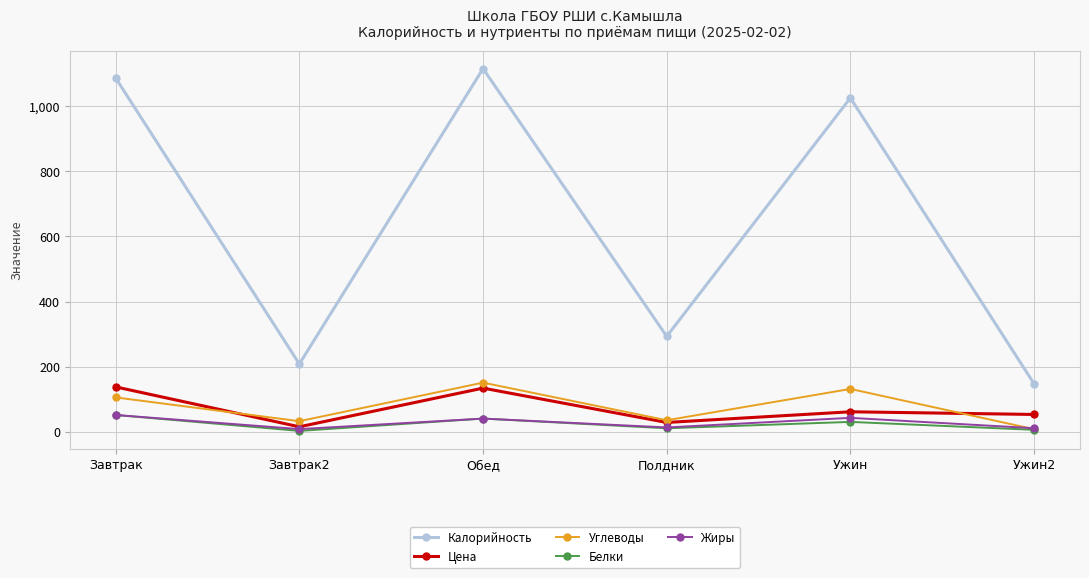

Is the value of Цена at Завтрак greater than the value of Жиры at Завтрак?

Yes